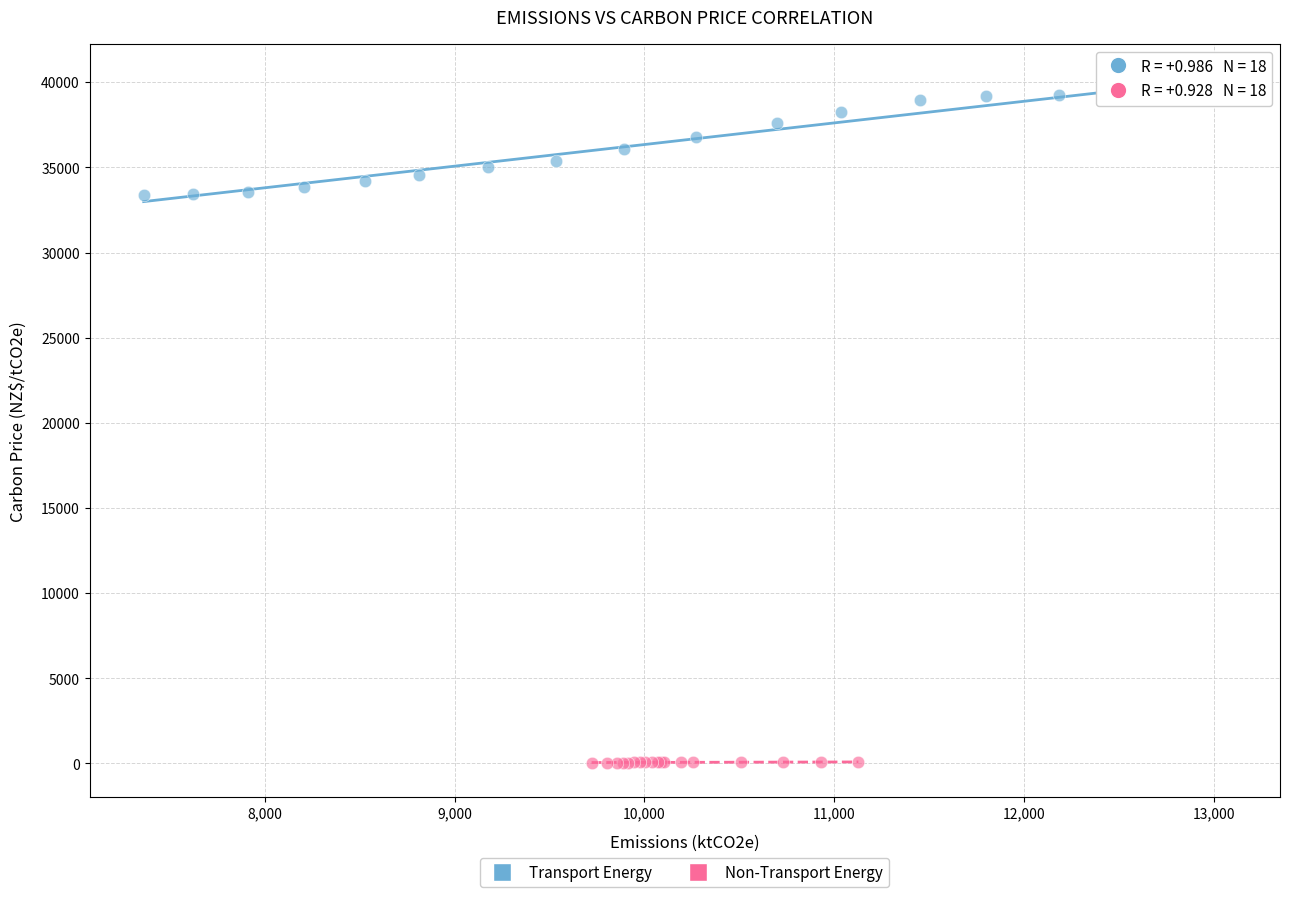

Which series has the widest spread of Y values?

Transport Energy